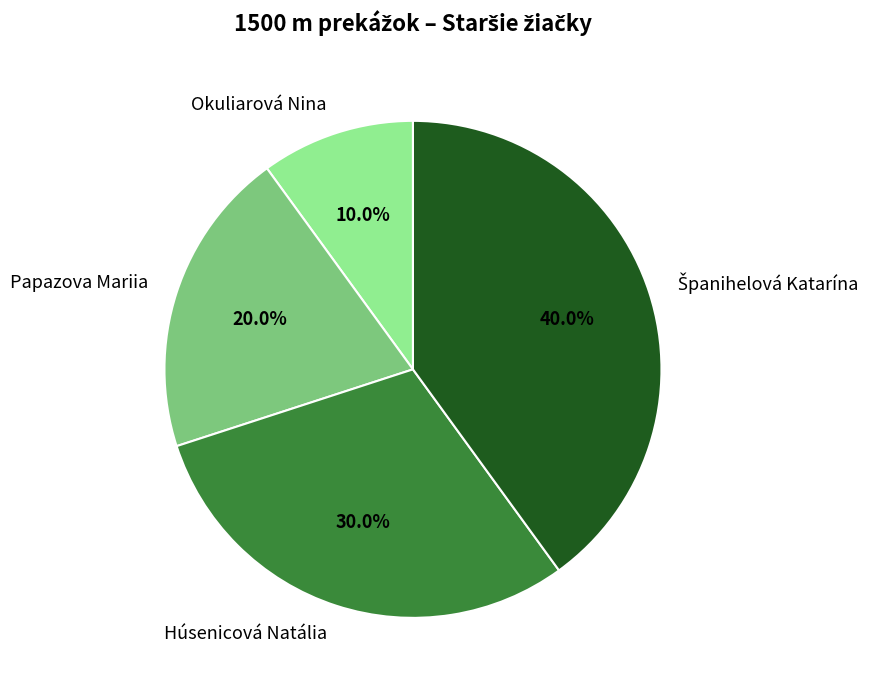

True or false: Okuliarová Nina accounts for 10% of the total.

True